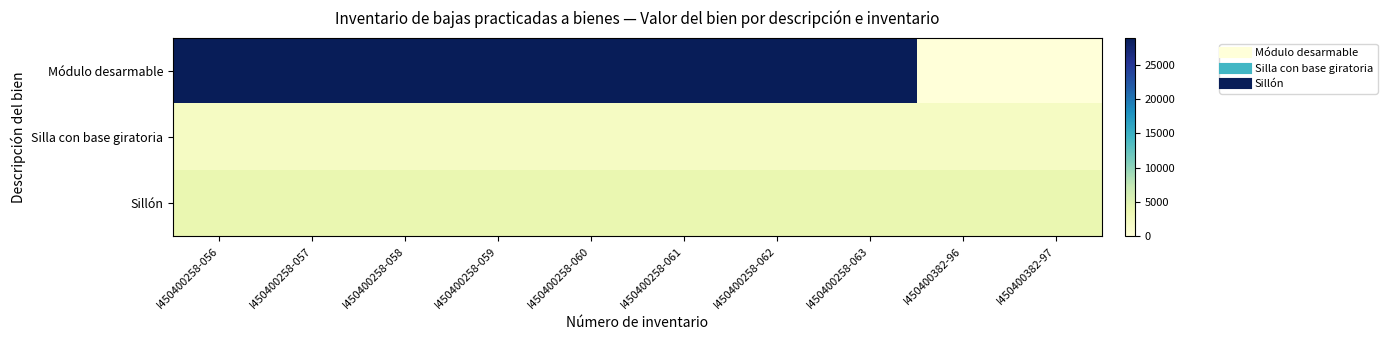

List the series in order of their peak value, highest first.

Módulo desarmable, Sillón, Silla con base giratoria